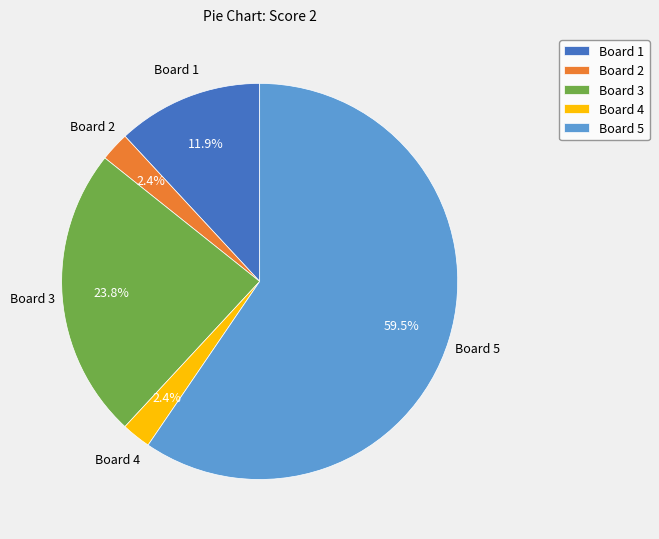

To the nearest percent, what is the difference between the Board 1 and Board 5 slice percentages?

48%